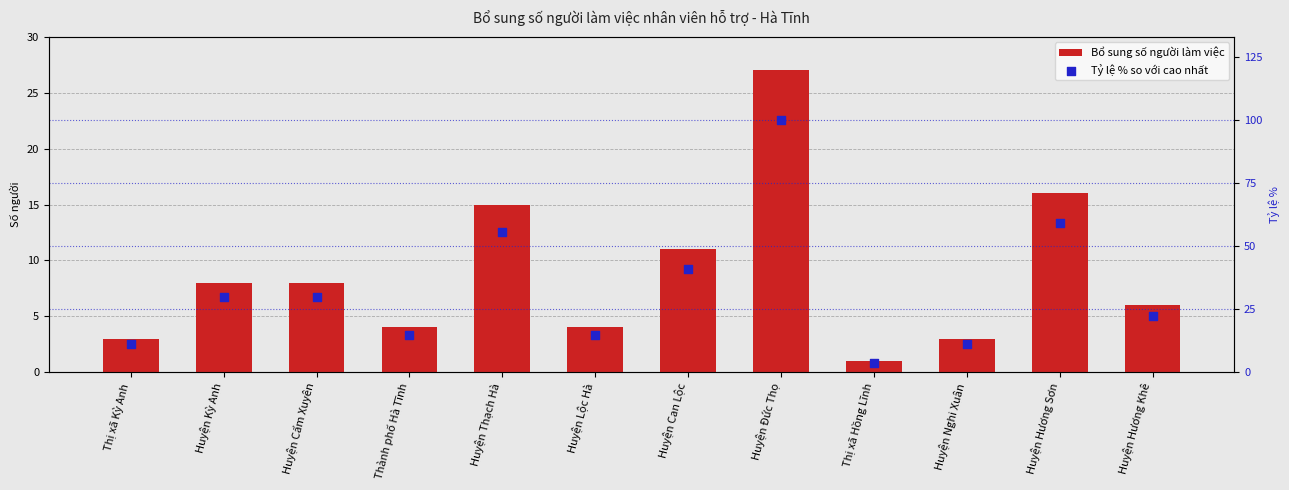

What is the total value across all series at Huyện Thạch Hà?

70.6